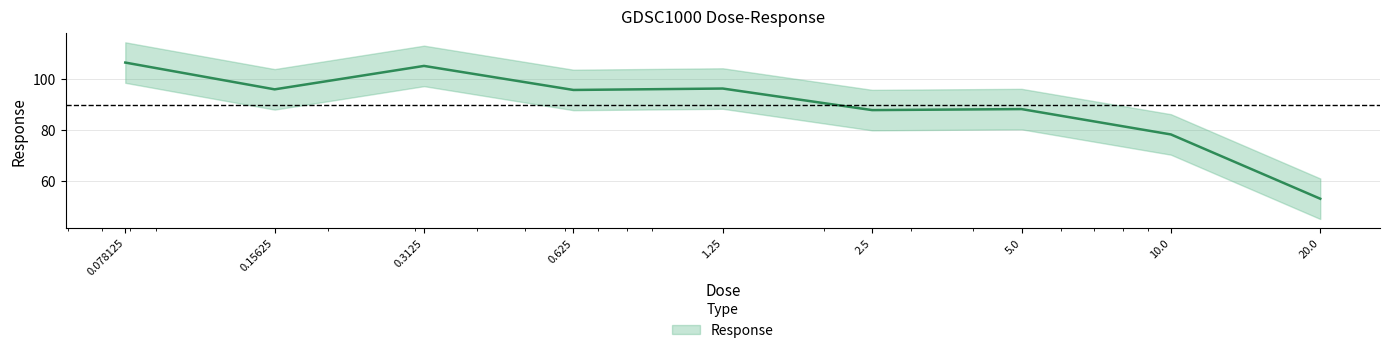

The value at 1.25 is 39.1. True or false?

False